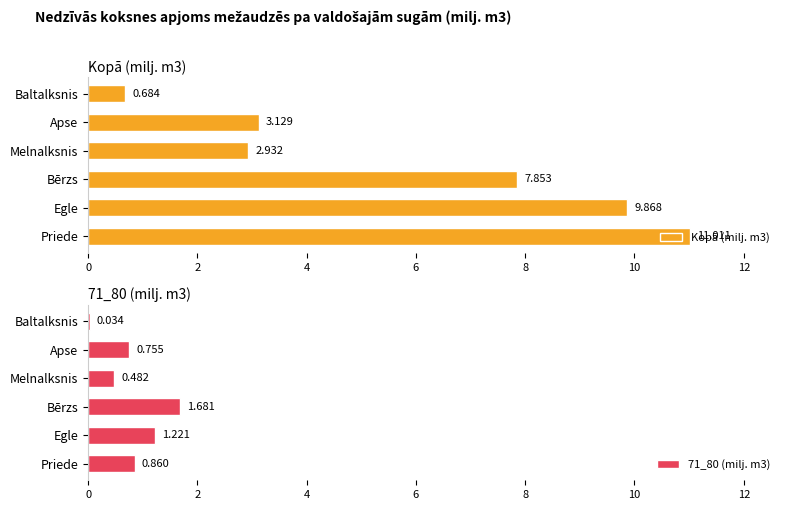

Is it true that Kopā (milj. m3) equals 15.9 at Egle?

False